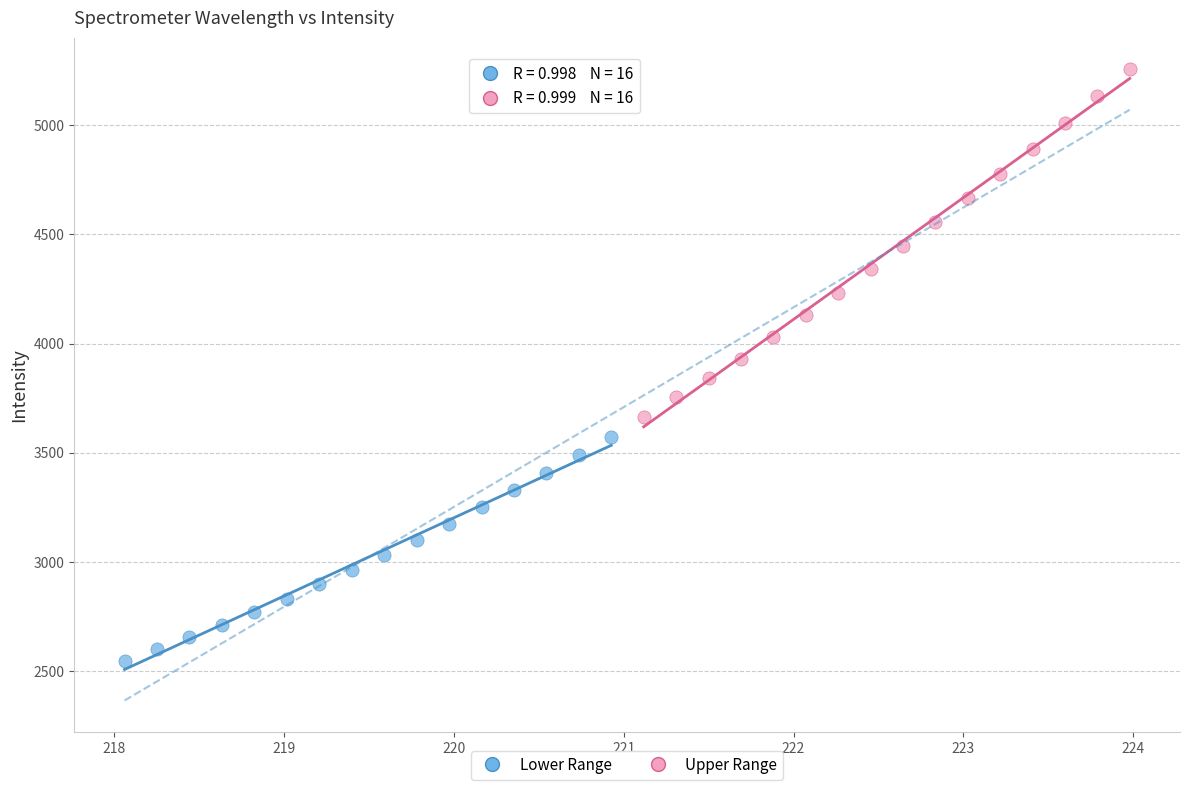

Which series reaches the maximum Y coordinate?

Upper Range